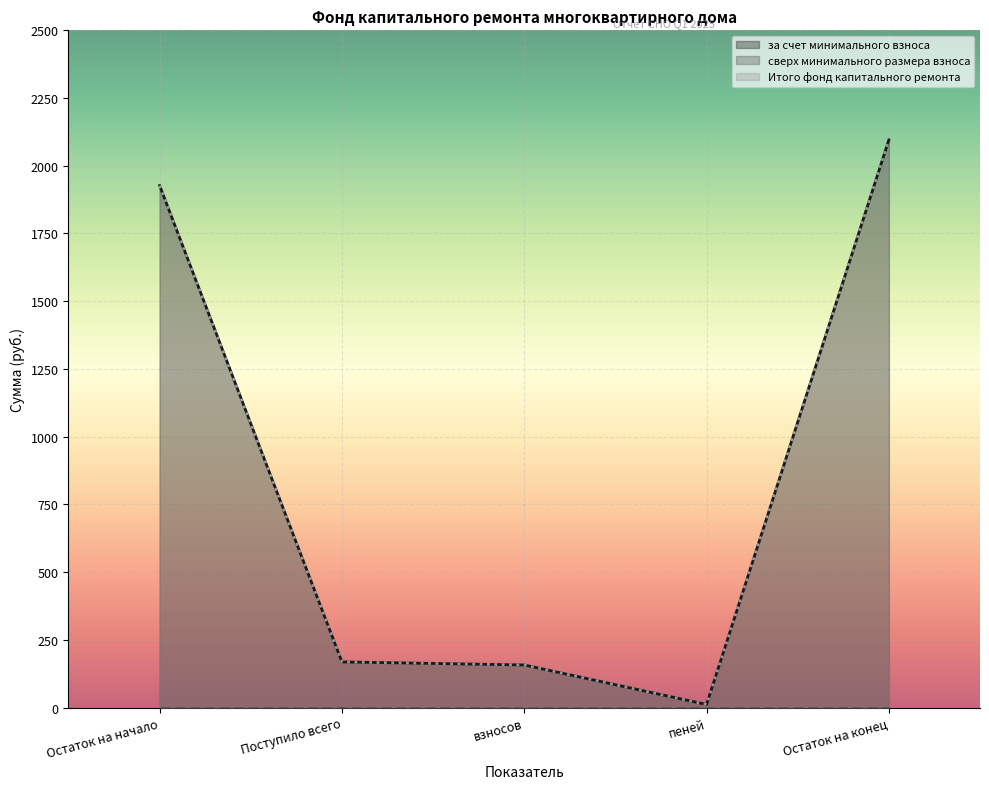

True or false: за счет минимального взноса and Итого фонд капитального ремонта cross at least once.

False